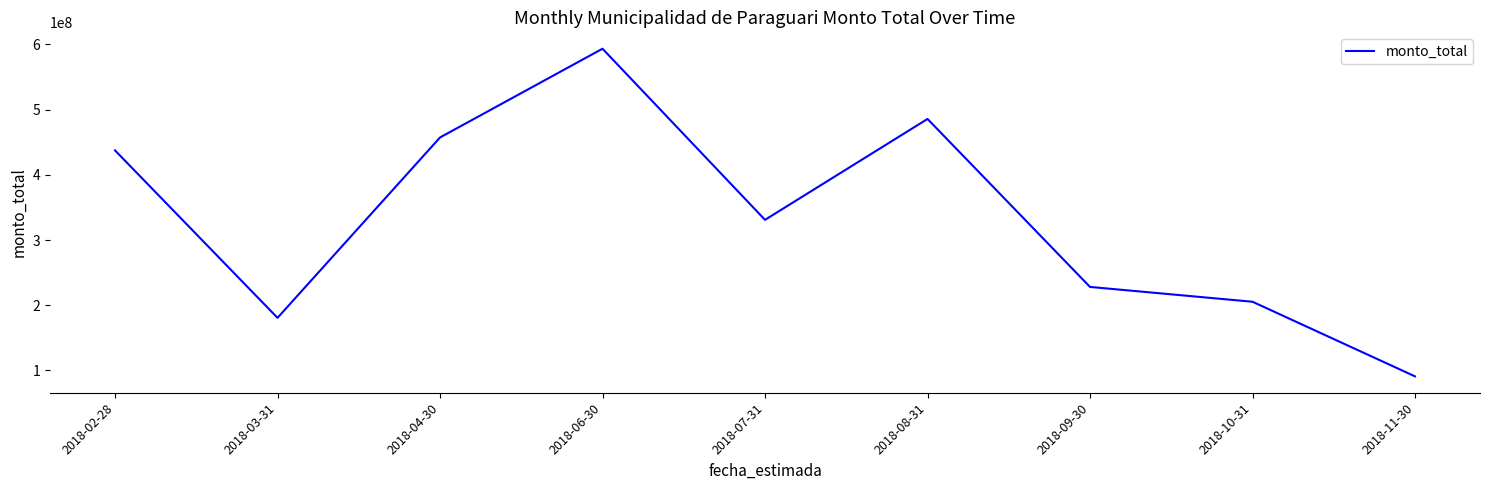

True or false: the data shows 867673220 at 2018-06-30.

False